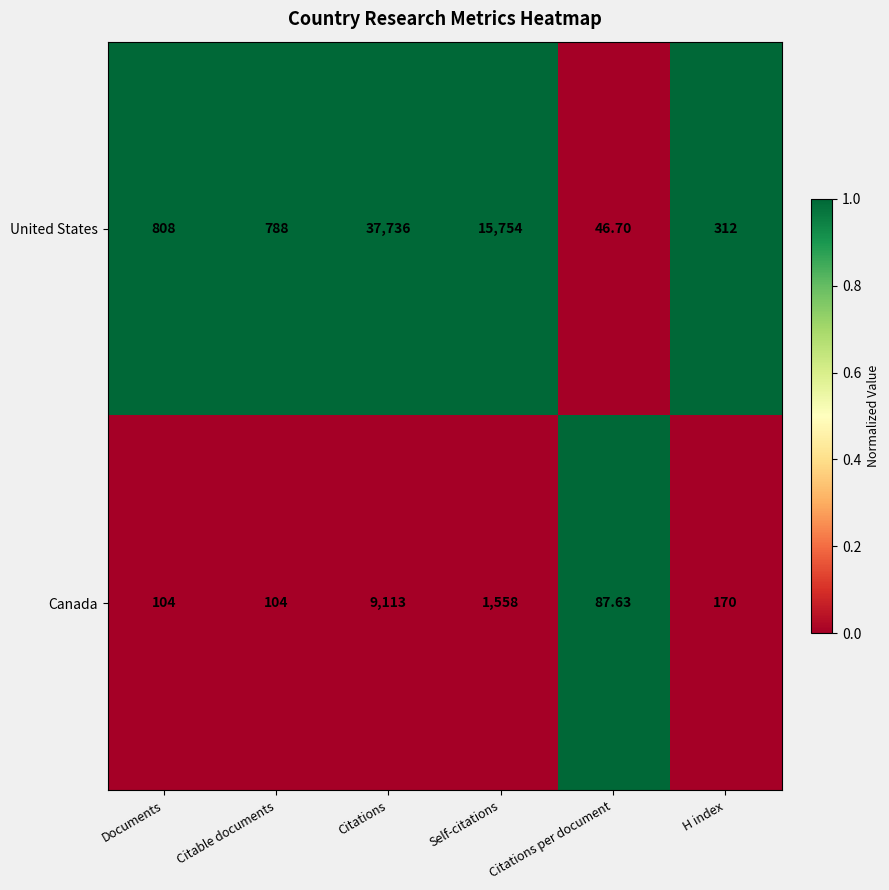

Between Documents and H index, which series saw the biggest shift?

United States